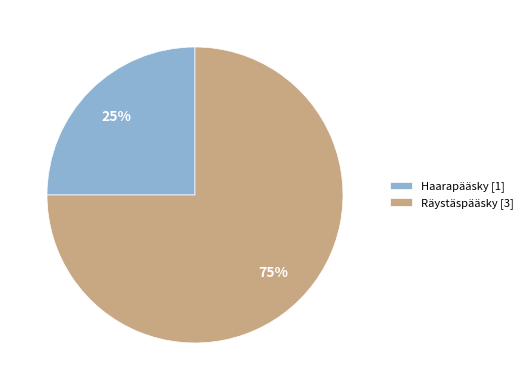

What is the ratio of the value at Haarapääsky to the value at Räystäspääsky?

0.3